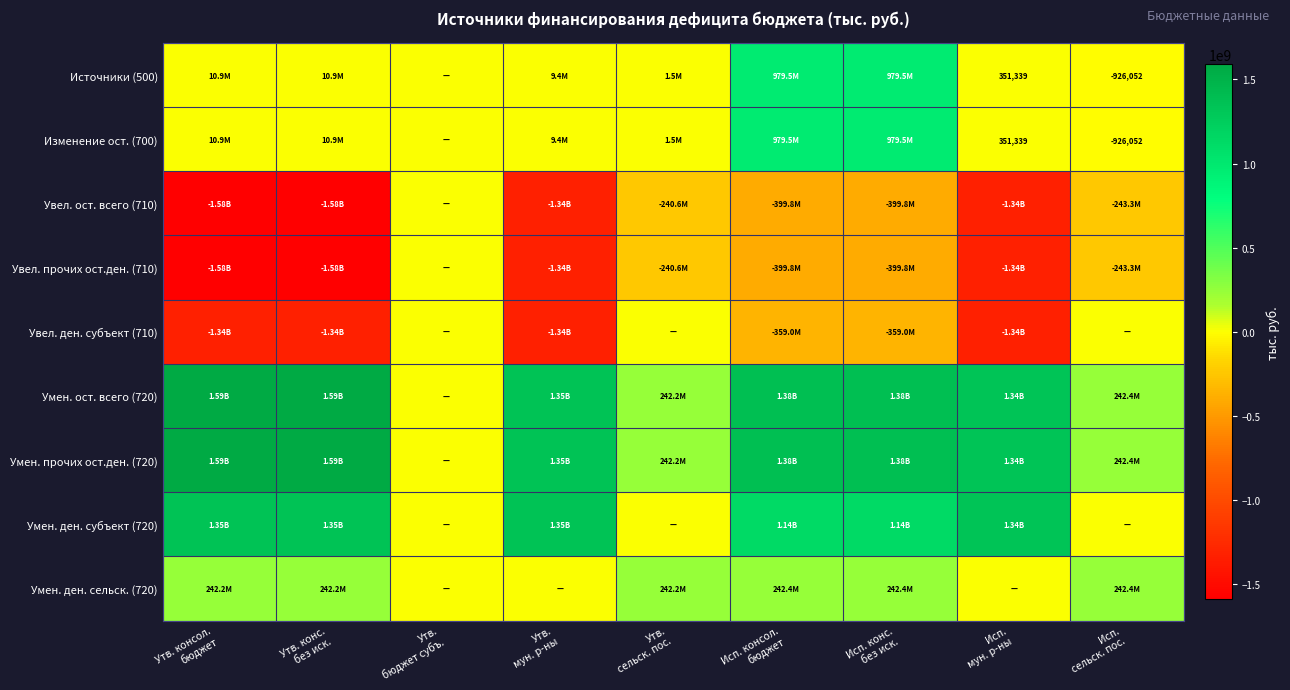

What is the spread (max minus min) of values at Утв.
сельск. пос.?

482798334.7